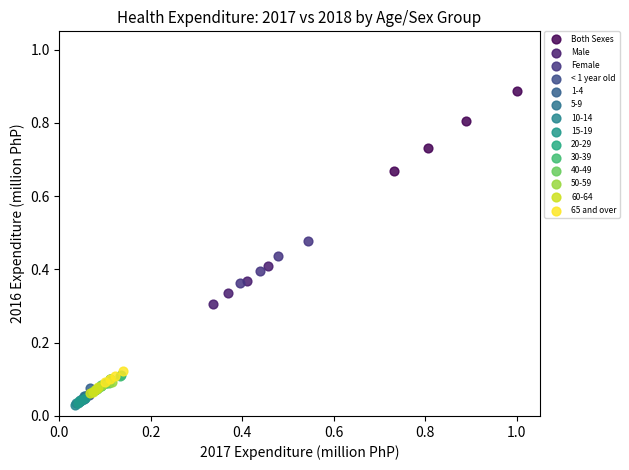

Which series has the largest Y range (max minus min)?

Both Sexes